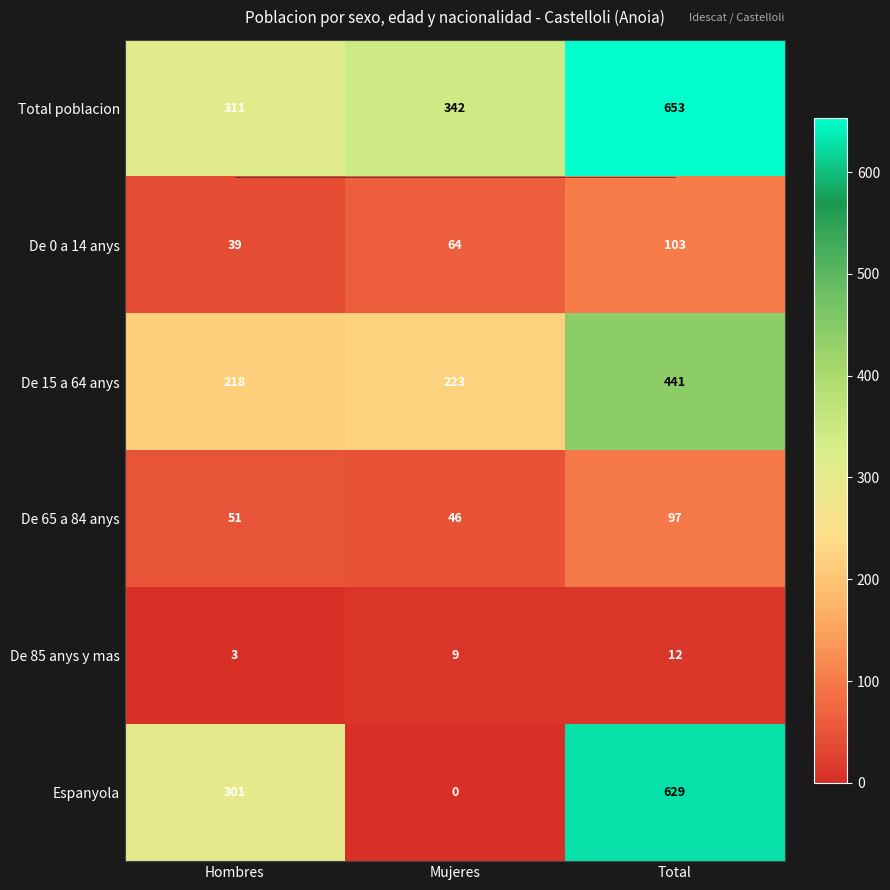

Read the De 0 a 14 anys value at Hombres, to the nearest 10.

40